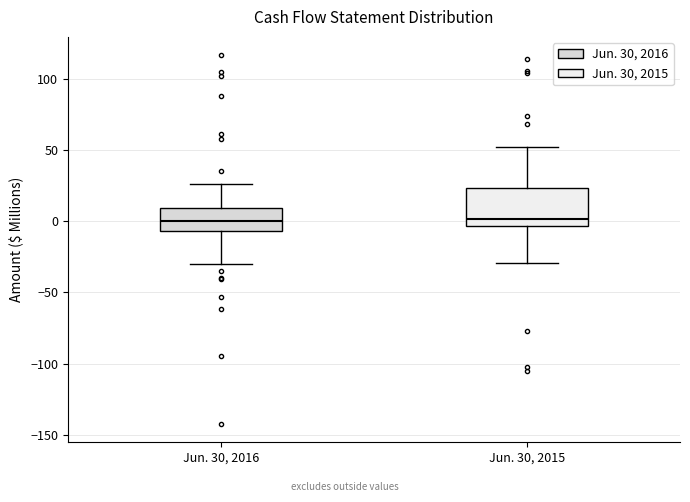

Reading left to right, read every box against the y-axis: the position of its median line, the range the box covers, and the ends of its whiskers. The values are not printed on the chart, so give them approximately, as read against the axis.

Jun. 30, 2016: median 0, box -5 to 10, whiskers -30 to 25
Jun. 30, 2015: median 0, box -5 to 25, whiskers -30 to 50